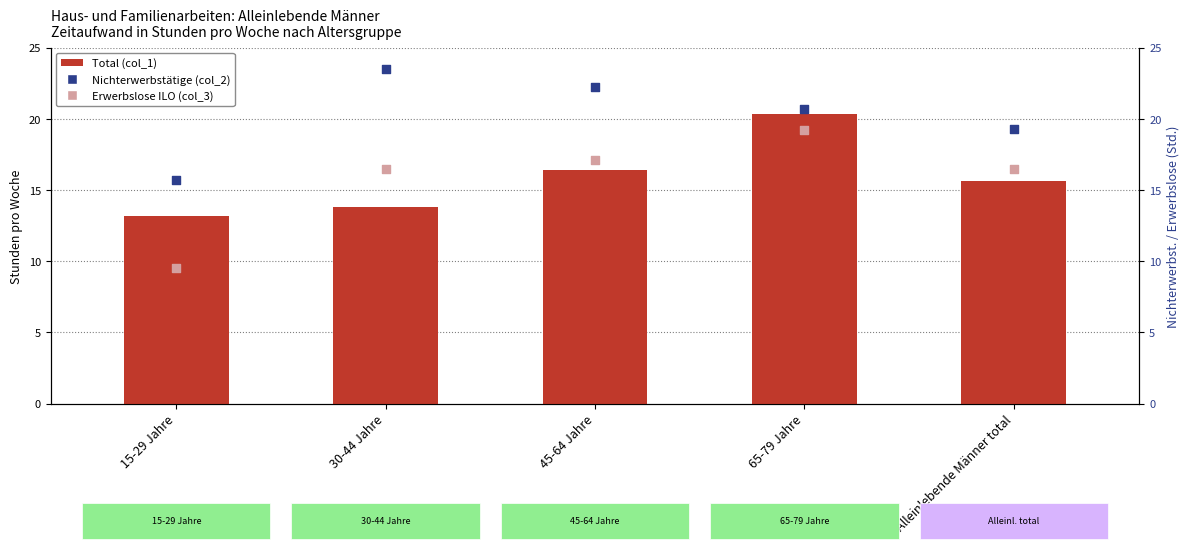

Which series reaches the minimum Y coordinate?

Erwerbslose ILO (col_3)